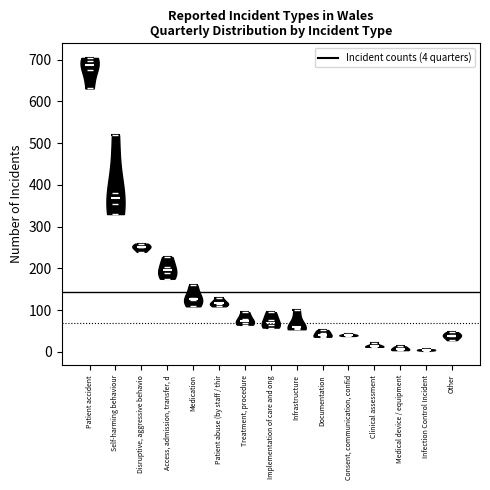

What is the lowest point the violin for Disruptive, aggressive behavio reaches on the y-axis? The values are not printed on the chart, so give them approximately, as read against the axis.

240